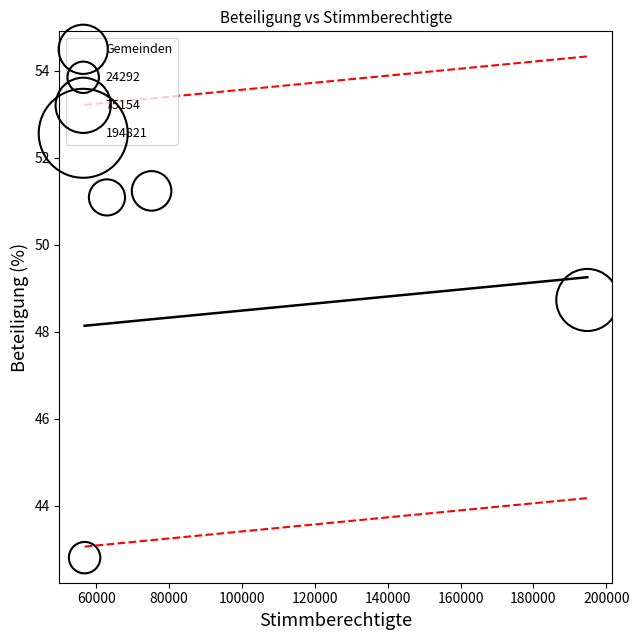

What Y value in the scatter plot is closest to 47?

48.7